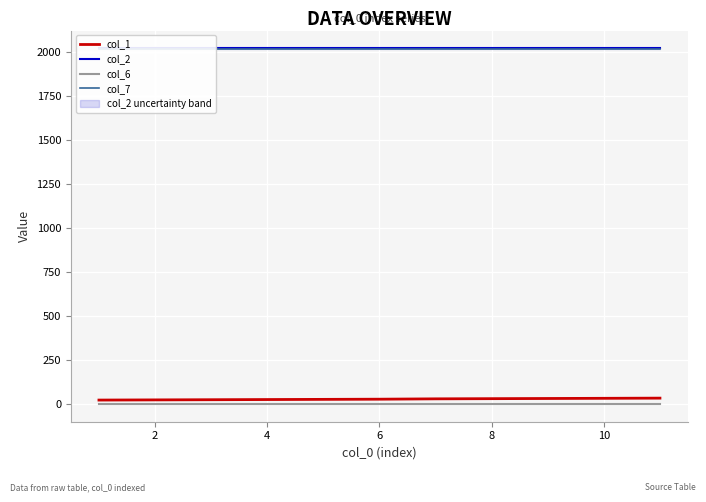

What is the difference between the col_1 values at 8 and 9?

6